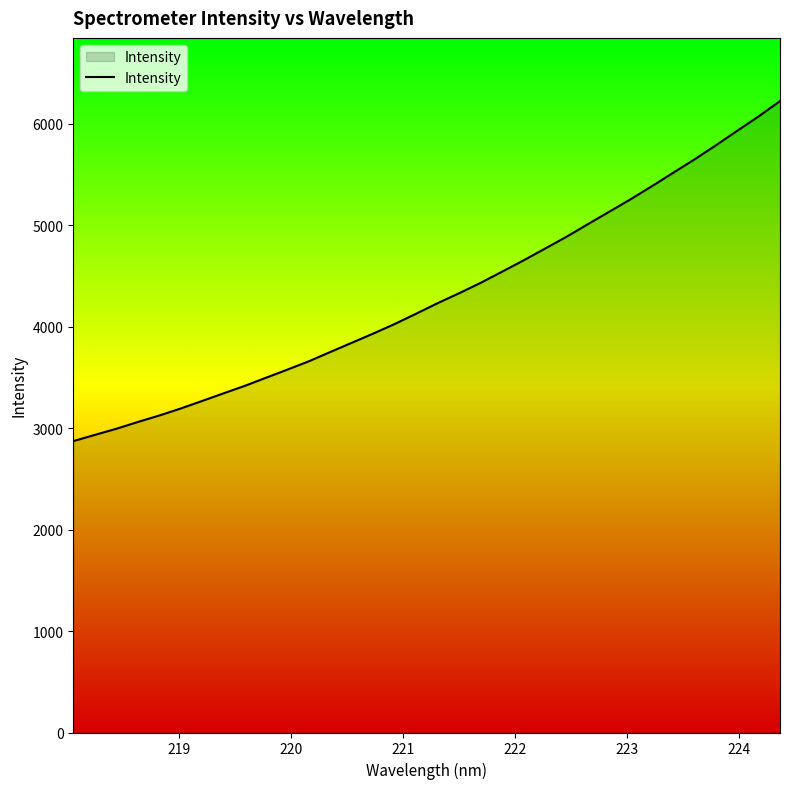

What is the maximum value shown in the chart?

6224.4